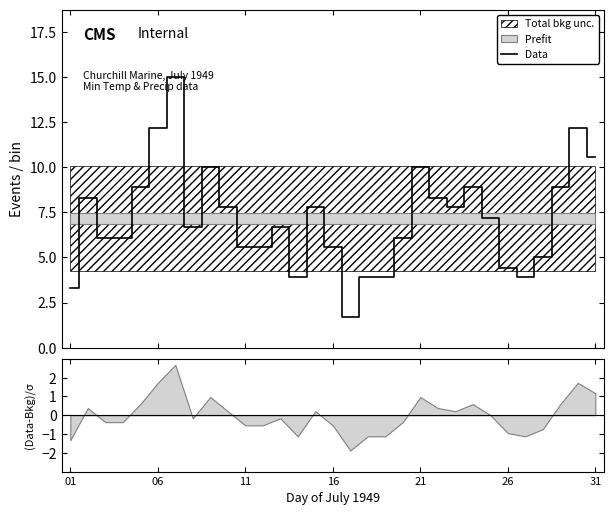

True or false: the data shows 3.9 at 18.

True